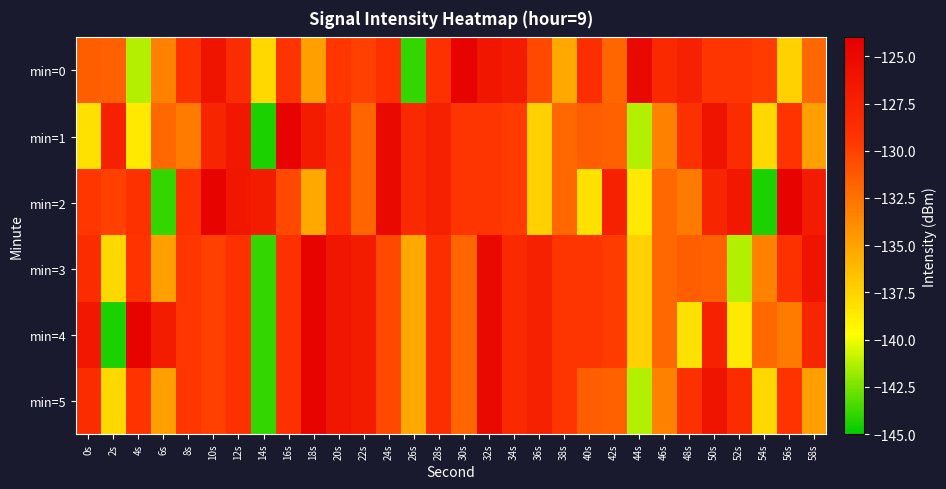

Reading left to right, list all the values displayed in this chart.

min=0: 0s=-131.5	2s=-131.6	4s=-141.3	6s=-133.3	8s=-129.0	10s=-126.2	12s=-128.5	14s=-137.7	16s=-129.3	18s=-134.9	20s=-129.5	22s=-129.9	24s=-129.0	26s=-143.9	28s=-129.1	30s=-124.5	32s=-126.3	34s=-127.0	36s=-130.5	38s=-135.4	40s=-128.8	42s=-131.9	44s=-125.1	46s=-128.3	48s=-127.5	50s=-129.3	52s=-129.4	54s=-129.7	56s=-137.4	58s=-132.0
min=1: 0s=-138.2	2s=-127.5	4s=-138.6	6s=-132.0	8s=-133.0	10s=-128.0	12s=-126.4	14s=-144.4	16s=-124.5	18s=-126.8	20s=-128.5	22s=-131.9	24s=-125.1	26s=-128.3	28s=-127.5	30s=-129.3	32s=-129.4	34s=-129.7	36s=-137.4	38s=-132.0	40s=-131.5	42s=-131.6	44s=-141.3	46s=-133.3	48s=-129.0	50s=-126.2	52s=-128.5	54s=-137.7	56s=-129.3	58s=-134.9
min=2: 0s=-129.5	2s=-129.9	4s=-129.0	6s=-143.9	8s=-129.1	10s=-124.5	12s=-126.3	14s=-127.0	16s=-130.5	18s=-135.4	20s=-128.8	22s=-131.9	24s=-125.1	26s=-128.3	28s=-127.5	30s=-129.3	32s=-129.4	34s=-129.7	36s=-137.4	38s=-132.0	40s=-138.2	42s=-127.5	44s=-138.6	46s=-132.0	48s=-133.0	50s=-128.0	52s=-126.4	54s=-144.4	56s=-124.5	58s=-126.8
min=3: 0s=-128.5	2s=-137.7	4s=-129.3	6s=-134.9	8s=-129.5	10s=-129.9	12s=-129.0	14s=-143.9	16s=-129.1	18s=-124.5	20s=-126.3	22s=-127.0	24s=-130.5	26s=-135.4	28s=-128.8	30s=-131.9	32s=-125.1	34s=-128.3	36s=-127.5	38s=-129.3	40s=-129.4	42s=-129.7	44s=-137.4	46s=-132.0	48s=-131.5	50s=-131.6	52s=-141.3	54s=-133.3	56s=-129.0	58s=-126.2
min=4: 0s=-126.4	2s=-144.4	4s=-124.5	6s=-126.8	8s=-129.5	10s=-129.9	12s=-129.0	14s=-143.9	16s=-129.1	18s=-124.5	20s=-126.3	22s=-127.0	24s=-130.5	26s=-135.4	28s=-128.8	30s=-131.9	32s=-125.1	34s=-128.3	36s=-127.5	38s=-129.3	40s=-129.4	42s=-129.7	44s=-137.4	46s=-132.0	48s=-138.2	50s=-127.5	52s=-138.6	54s=-132.0	56s=-133.0	58s=-128.0
min=5: 0s=-128.5	2s=-137.7	4s=-129.3	6s=-134.9	8s=-129.5	10s=-129.9	12s=-129.0	14s=-143.9	16s=-129.1	18s=-124.5	20s=-126.3	22s=-127.0	24s=-130.5	26s=-135.4	28s=-128.8	30s=-131.9	32s=-125.1	34s=-128.3	36s=-127.5	38s=-129.3	40s=-131.5	42s=-131.6	44s=-141.3	46s=-133.3	48s=-129.0	50s=-126.2	52s=-128.5	54s=-137.7	56s=-129.3	58s=-134.9